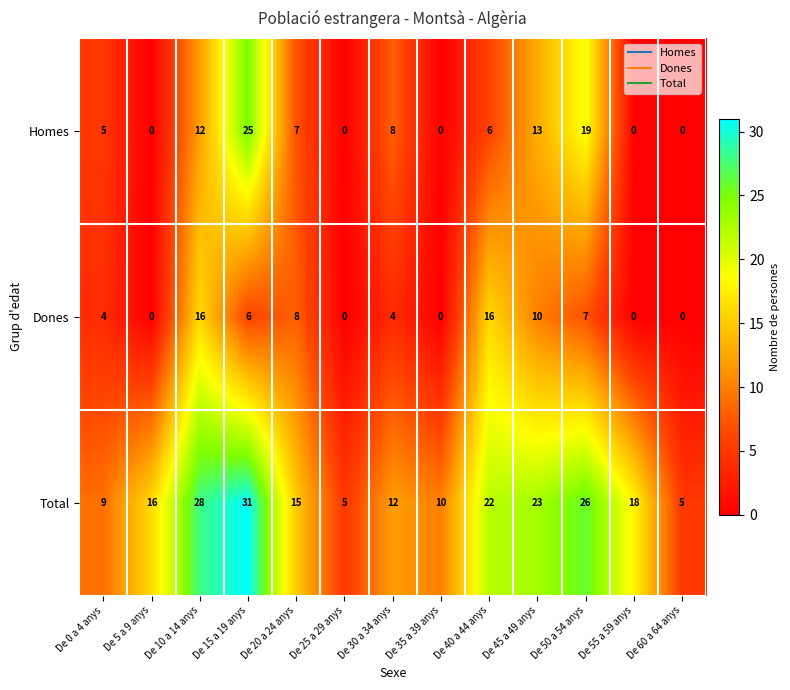

What is the difference between the maximum and minimum values in the Homes series?

25